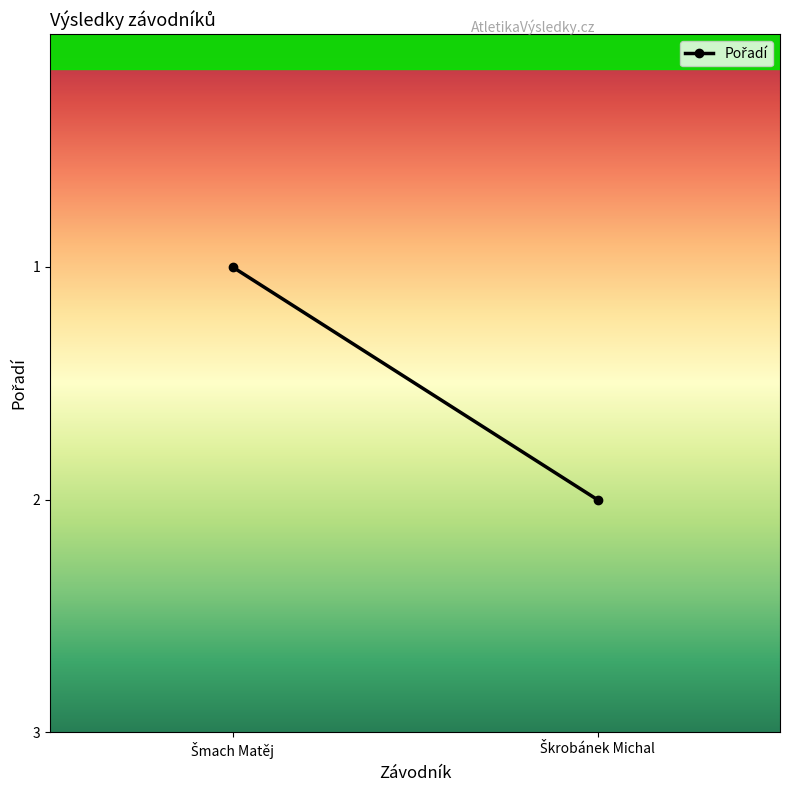

What is the label of the 1st point from the right?

Škrobánek Michal